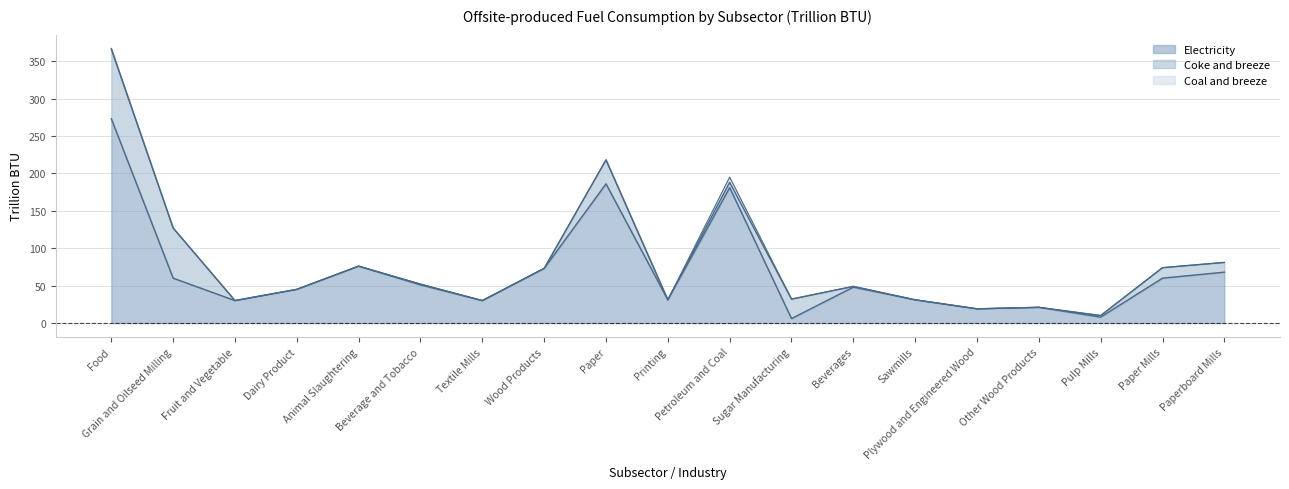

Reading left to right, extract all data points from this chart.

Electricity: Food=273	Grain and Oilseed Milling=60	Fruit and Vegetable=30	Dairy Product=45	Animal Slaughtering=76	Beverage and Tobacco=51	Textile Mills=30	Wood Products=73	Paper=186	Printing=31	Petroleum and Coal=181	Sugar Manufacturing=6	Beverages=48	Sawmills=31	Plywood and Engineered Wood=19	Other Wood Products=21	Pulp Mills=8	Paper Mills=60	Paperboard Mills=68
Coal and breeze: Food=1	Grain and Oilseed Milling=0	Fruit and Vegetable=0	Dairy Product=0	Animal Slaughtering=0	Beverage and Tobacco=0	Textile Mills=0	Wood Products=0	Paper=0	Printing=0	Petroleum and Coal=7	Sugar Manufacturing=0	Beverages=0	Sawmills=0	Plywood and Engineered Wood=0	Other Wood Products=0	Pulp Mills=0	Paper Mills=0	Paperboard Mills=0
Coke: Food=93	Grain and Oilseed Milling=67	Fruit and Vegetable=0	Dairy Product=0	Animal Slaughtering=0	Beverage and Tobacco=1	Textile Mills=0	Wood Products=0	Paper=32	Printing=0	Petroleum and Coal=7	Sugar Manufacturing=26	Beverages=1	Sawmills=0	Plywood and Engineered Wood=0	Other Wood Products=0	Pulp Mills=2	Paper Mills=14	Paperboard Mills=13